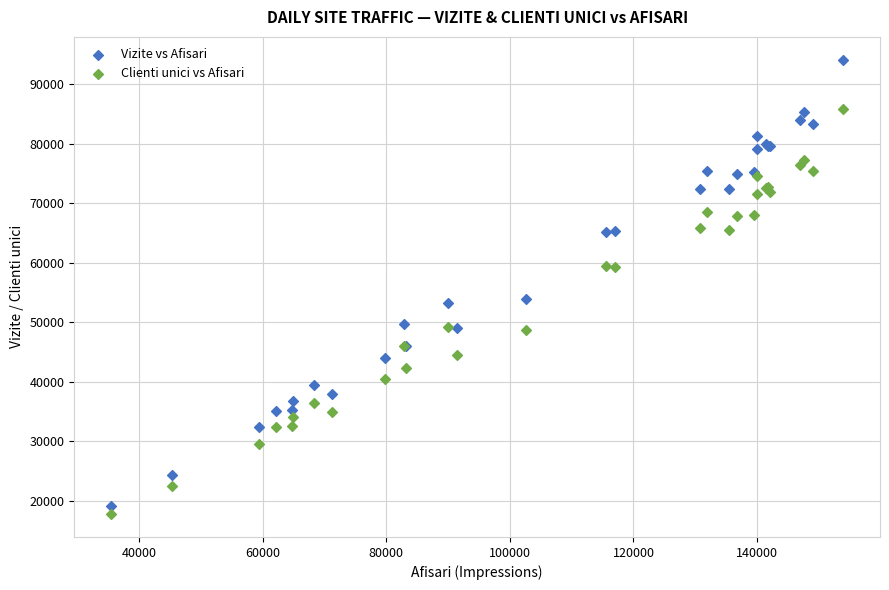

Which series reaches the maximum Y coordinate?

Vizite vs Afisari